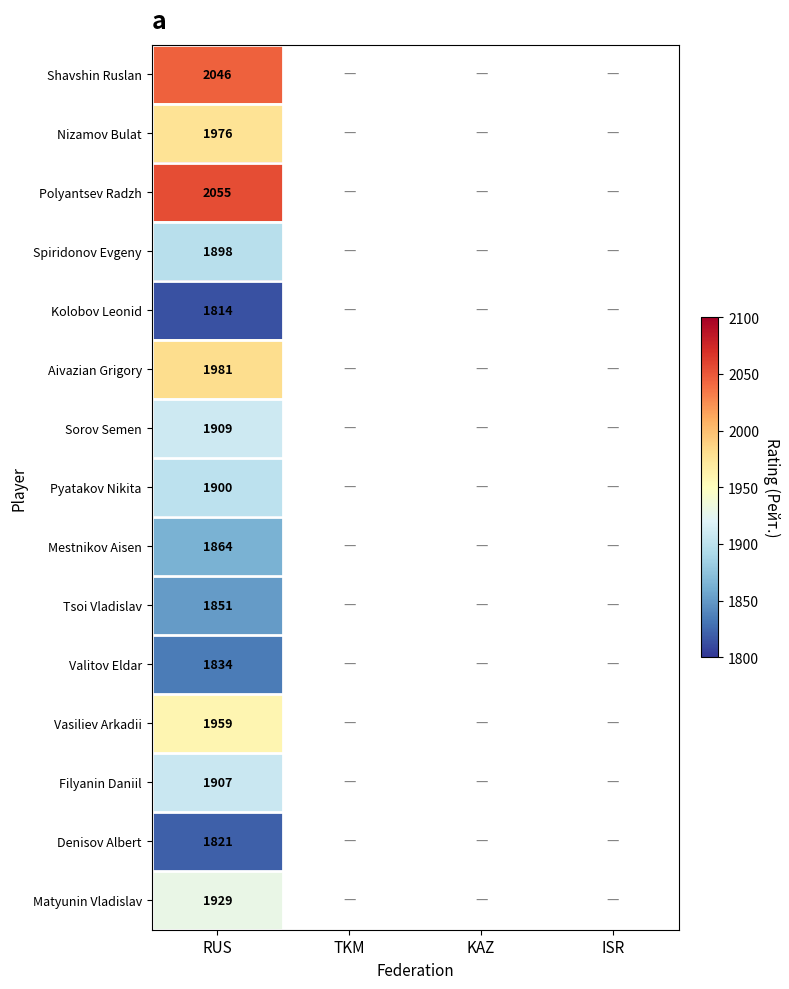

At which category does the chart reach its minimum across all series?

RUS